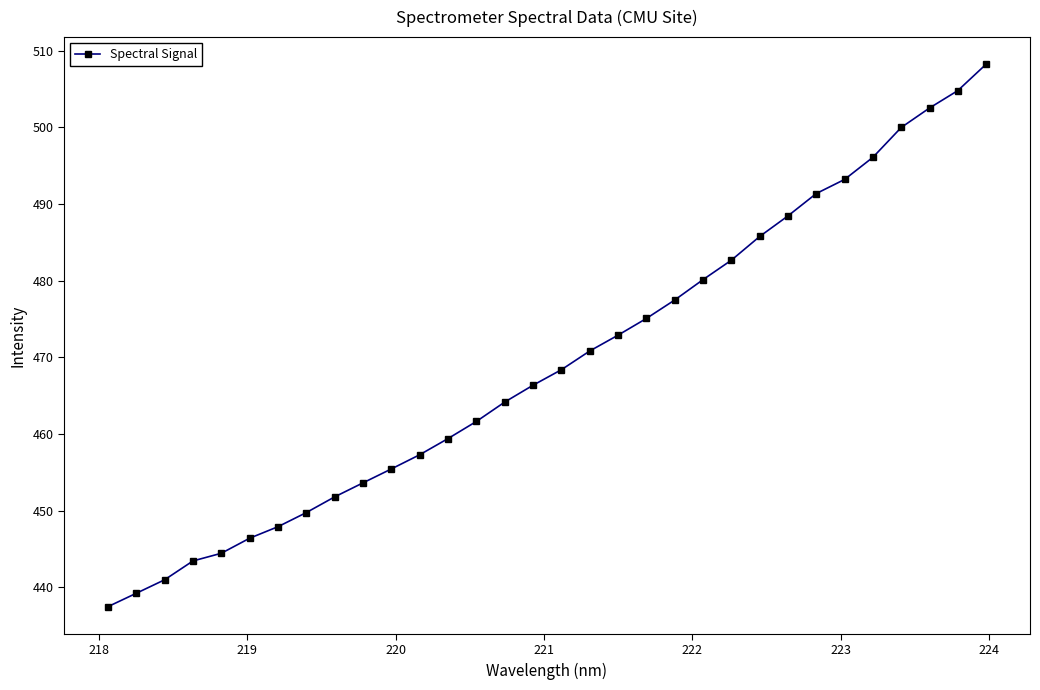

What is the minimum value shown in the chart?

437.5